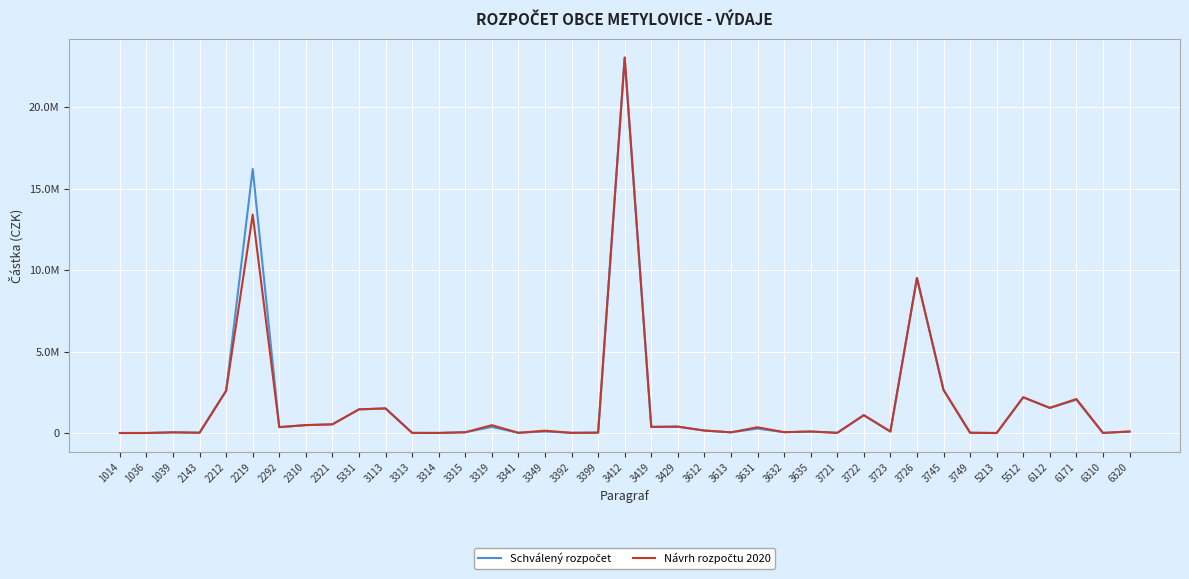

Is this an area chart (filled region under the line)?

No